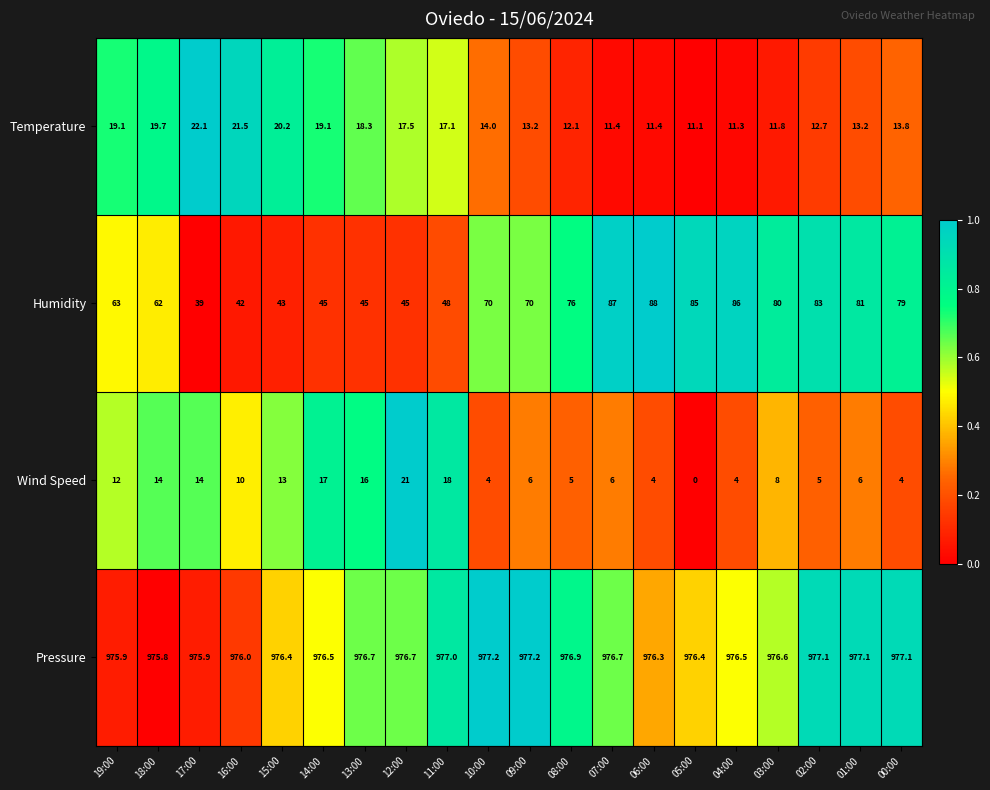

True or false: Wind Speed has a value of 1.6 at 09:00.

False